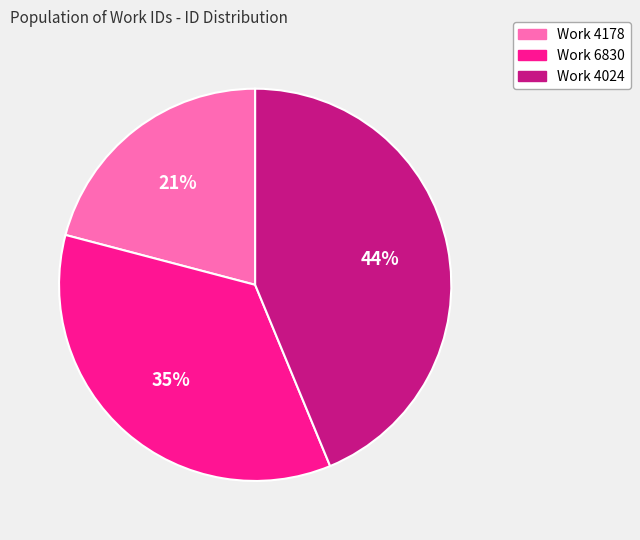

Is there any slice that represents more than half of the pie?

No